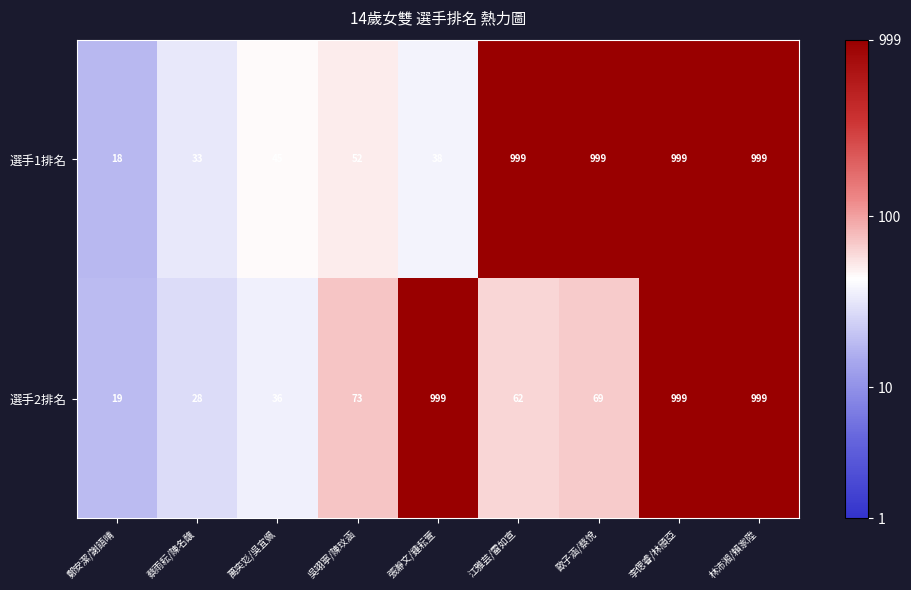

At which category does the chart reach its minimum across all series?

鄭安潔/謝語晴